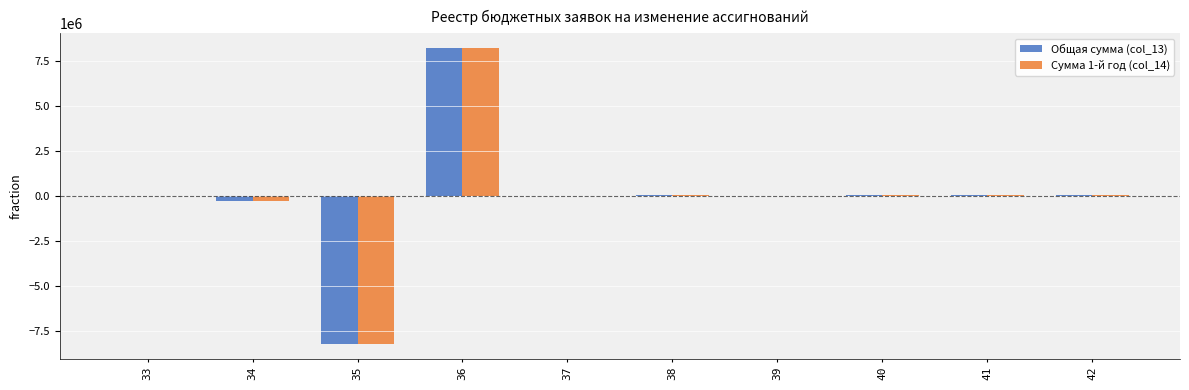

The Общая сумма (col_13) series shows 60000.0 at 42. True or false?

True